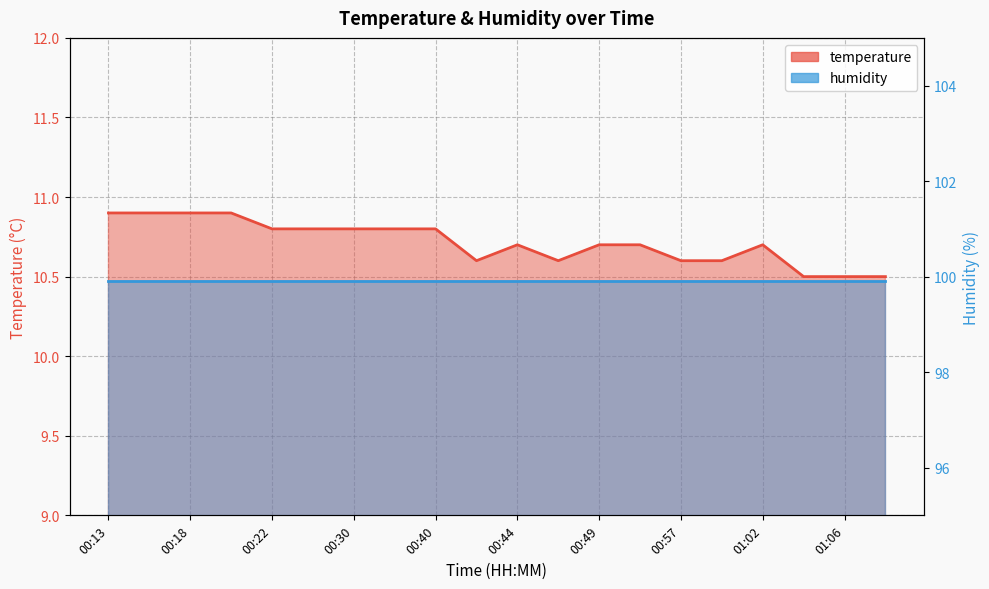

What is the change in value from 00:15 to 00:59?

-0.3